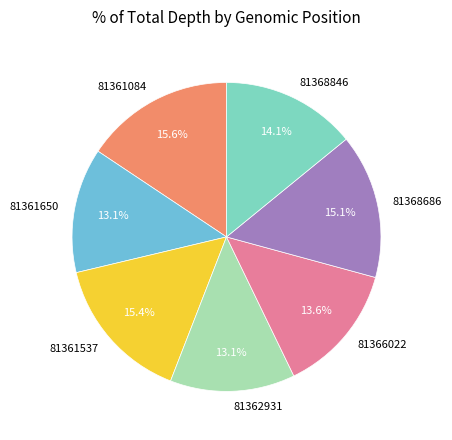

Does any single category account for the majority?

No